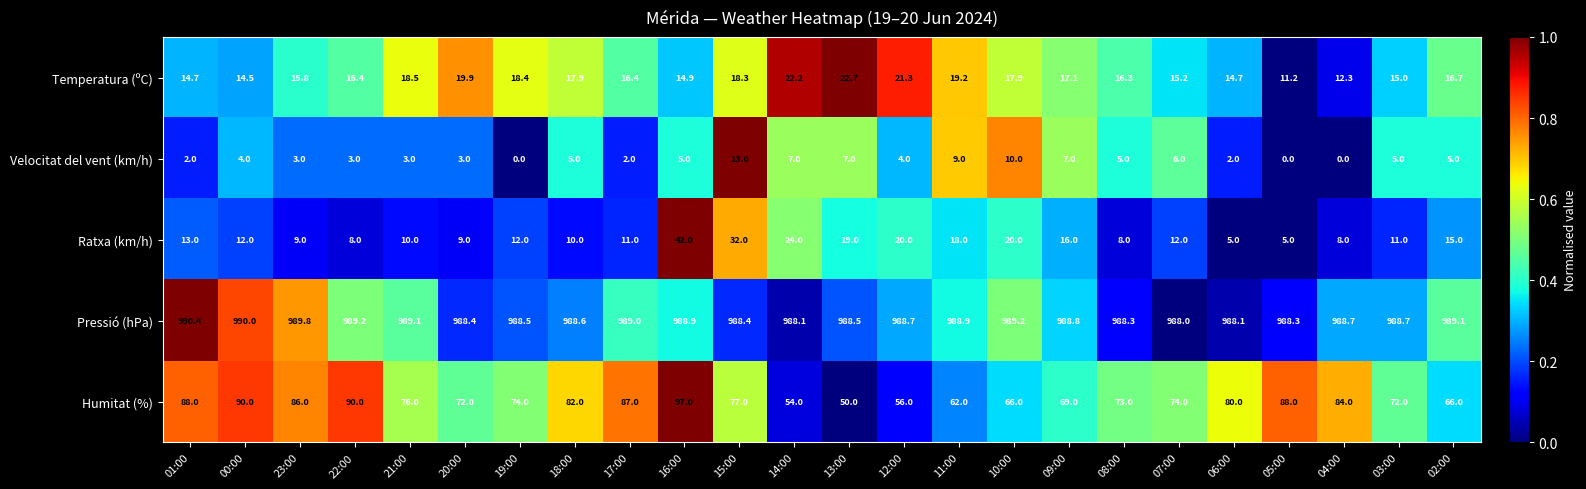

Count the number of categories in the chart.

24